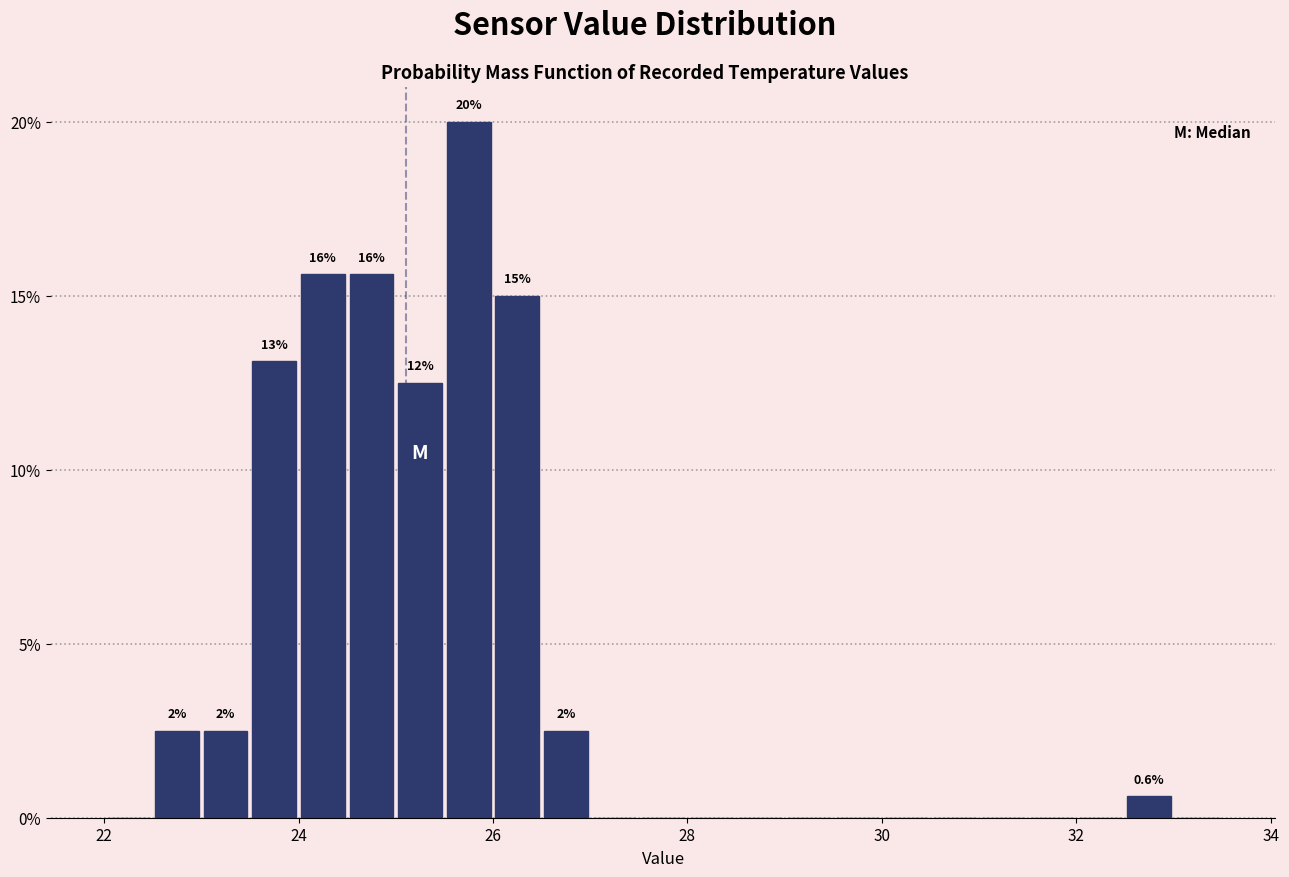

Around what value on the x-axis is the tallest bar? Give the approximate position of its centre, as read against the axis.

25.8